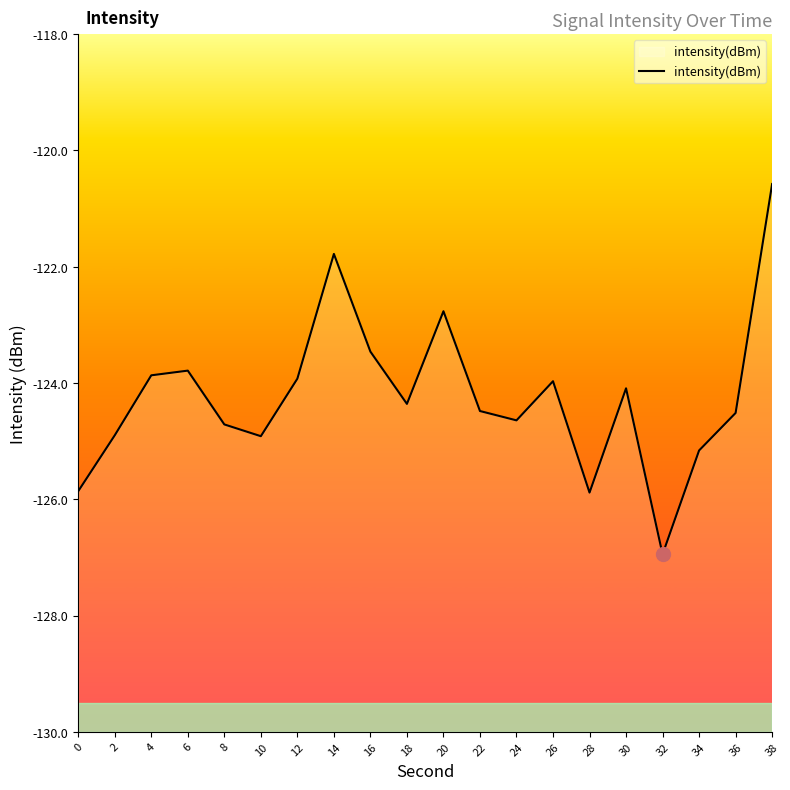

At which category does the data reach its first local valley?

10